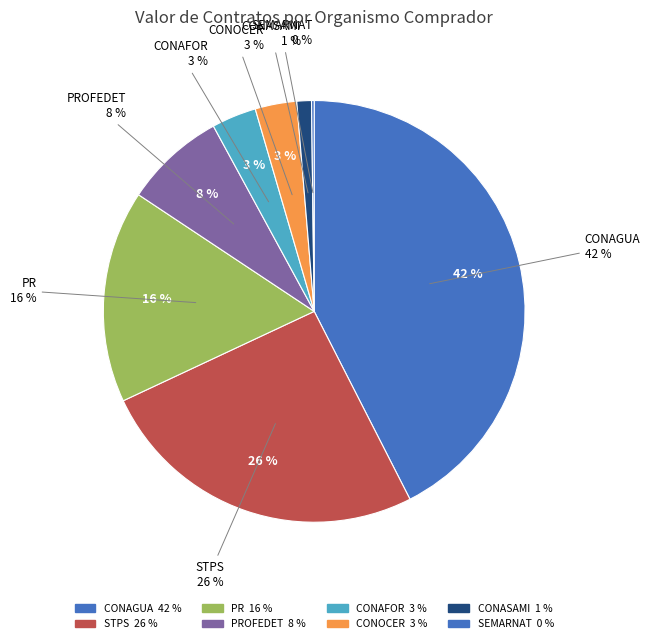

What is the change in value from CONASAMI to CONAFOR?

+99948.3